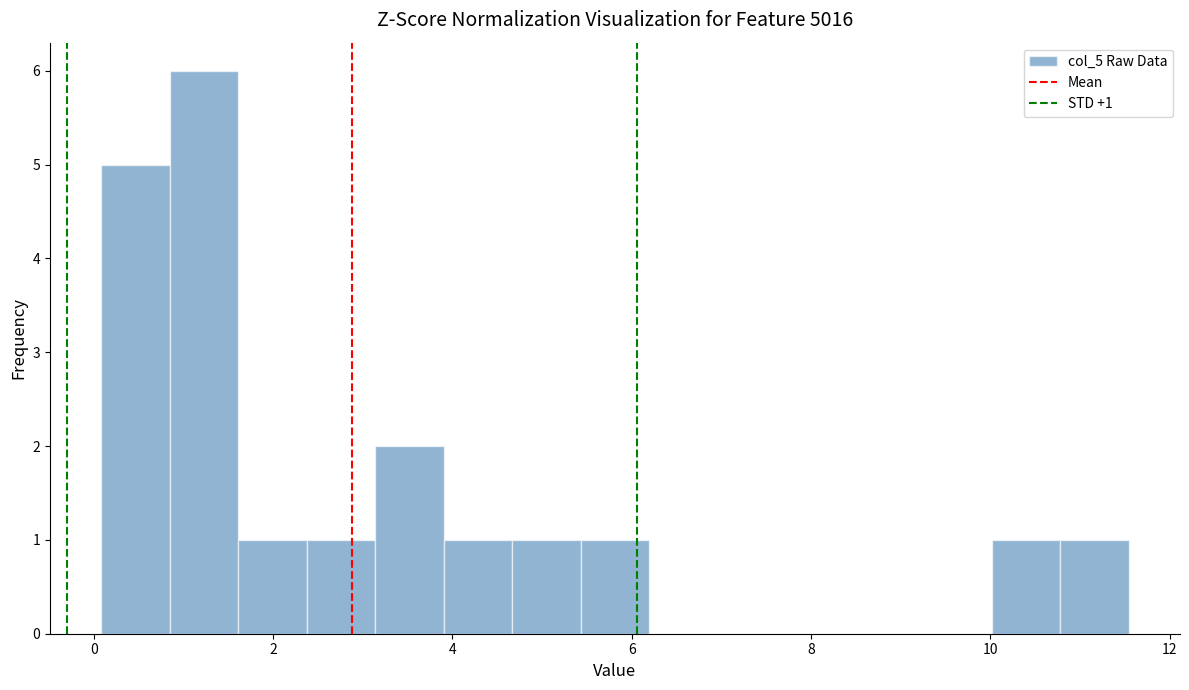

Around what value on the x-axis is the tallest bar? Give the approximate position of its centre, as read against the axis.

1.2